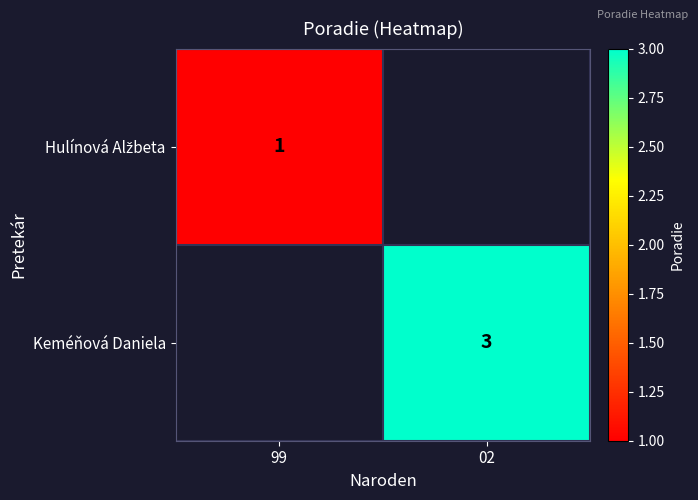

Is it true that Keméňová Daniela equals 4 at 02?

False